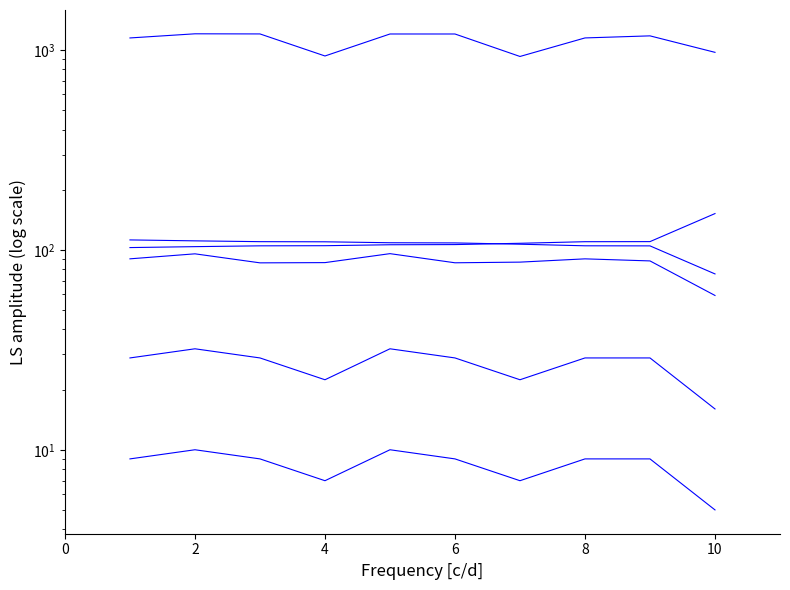

Does the chart have visible grid lines?

No